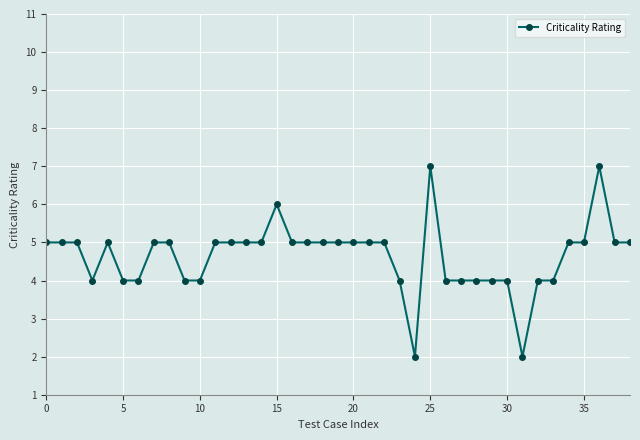

True or false: there are more than 0 points higher than both neighbors.

True